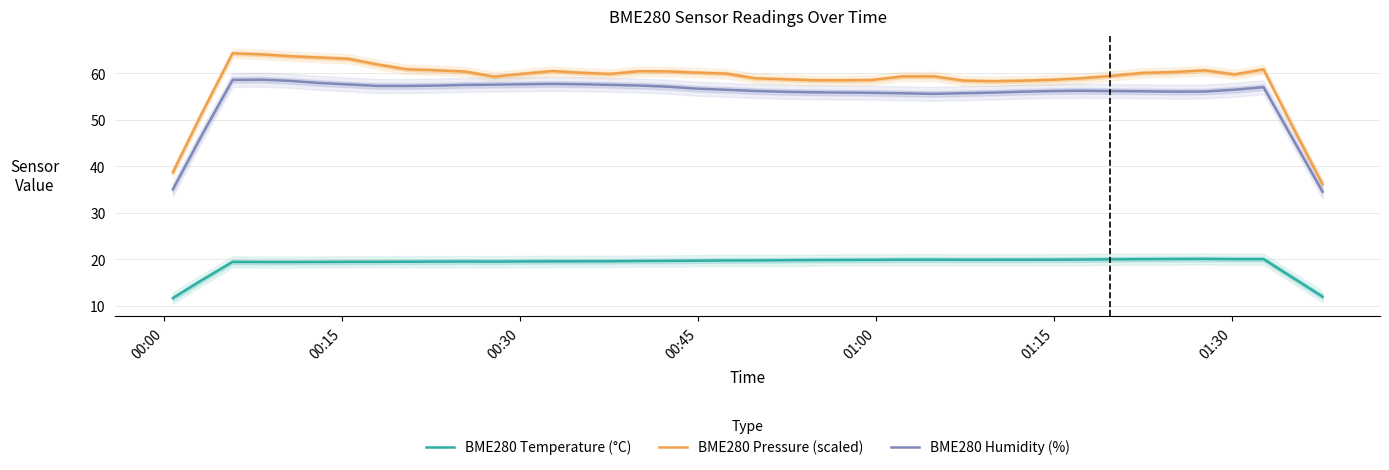

True or false: BME280 Humidity (%) and BME280 Temperature (°C) intersect in this chart.

False